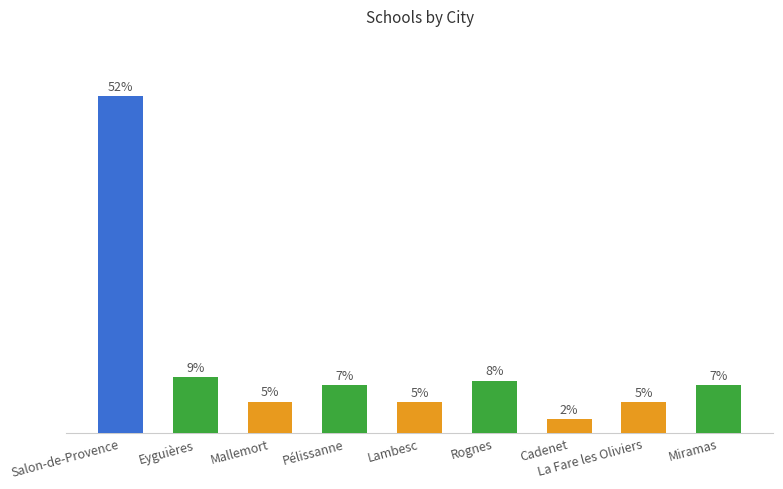

Does the chart contain any negative values?

No